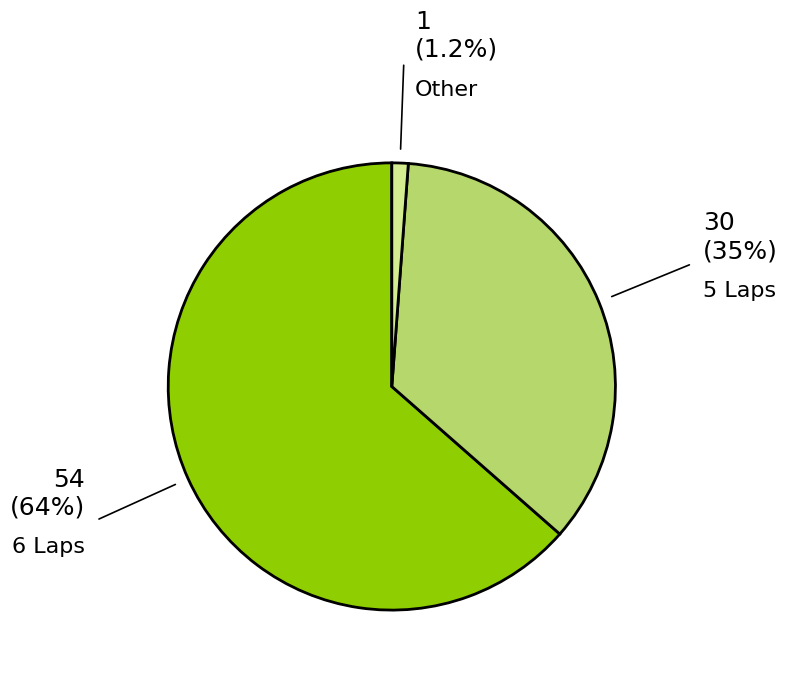

Which has a higher value, 6 Laps or 5 Laps?

6 Laps